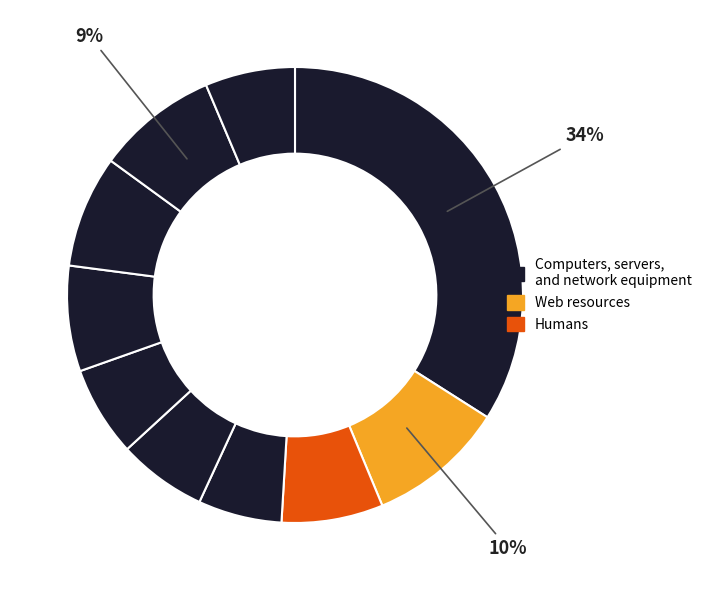

How many slices are in this pie chart?

10